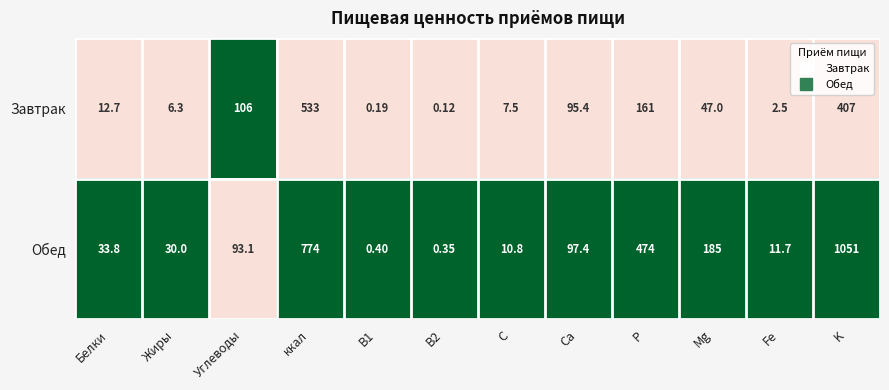

Rank the series by their average value, from lowest to highest.

Завтрак, Обед